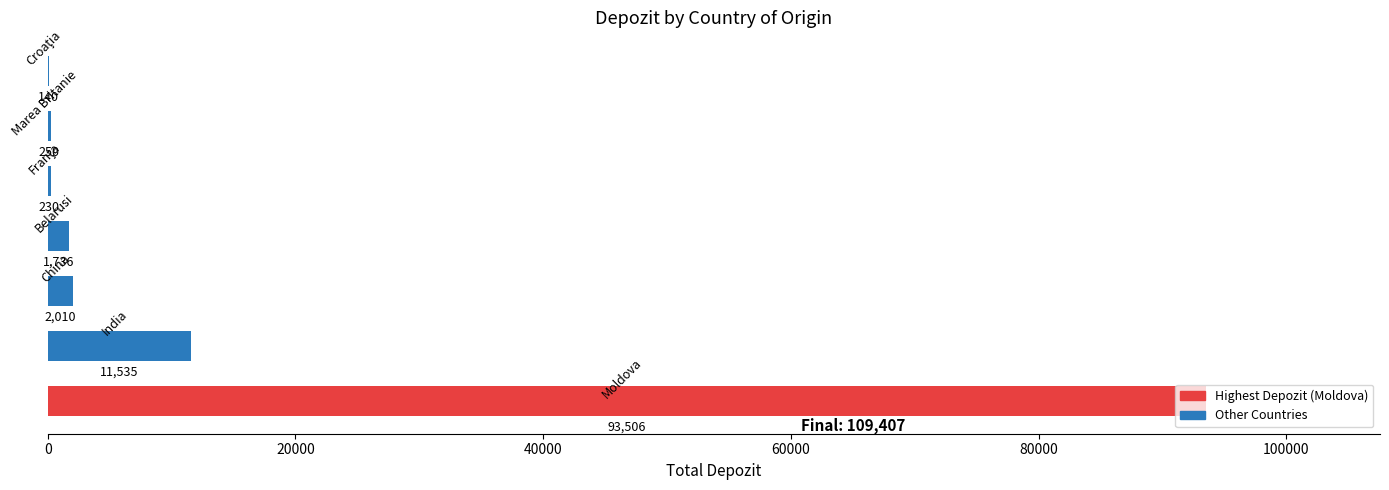

What is the average value?

15630